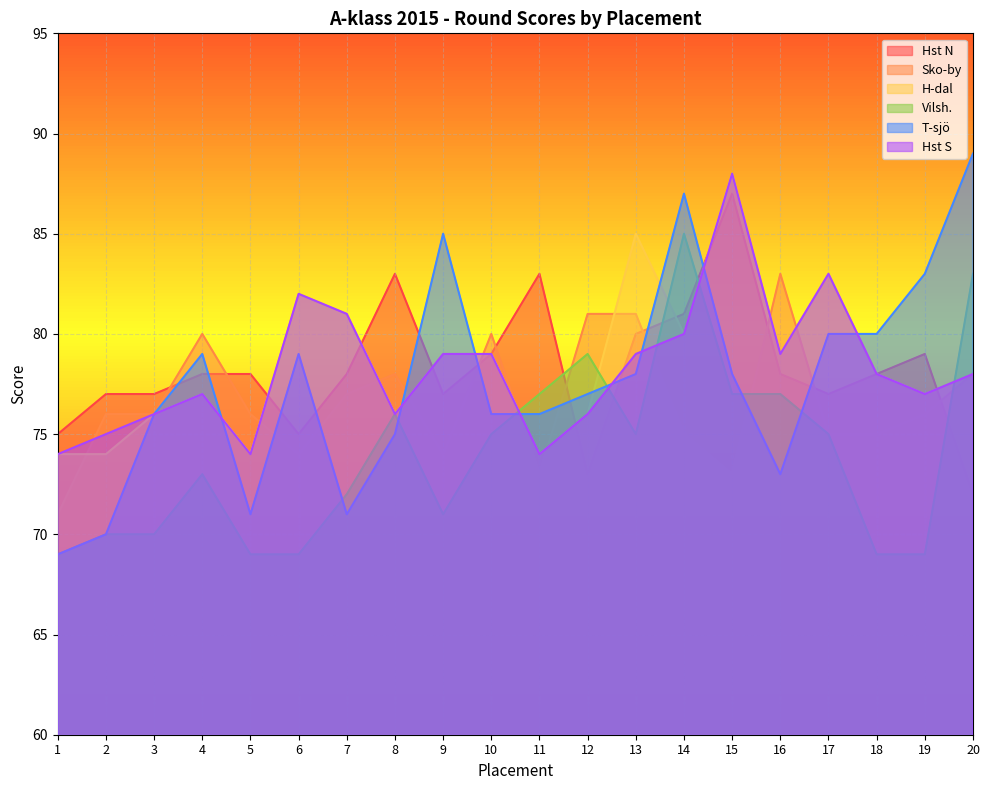

Between which two adjacent categories do Hst N and T-sjö first intersect?

3 and 4